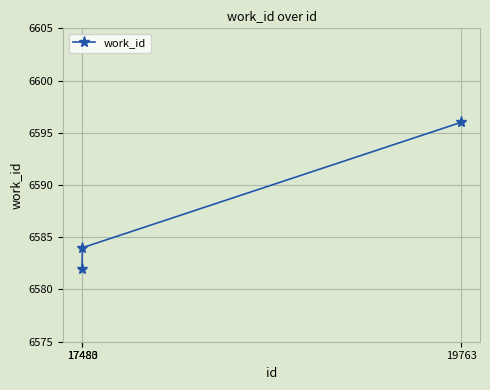

Which category has the lowest value across all series?

17480